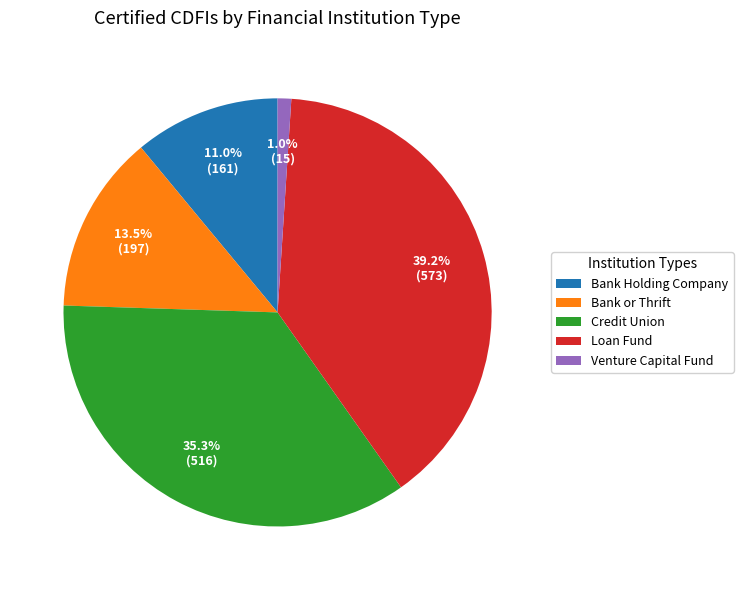

Which category has the biggest portion of the pie?

Loan Fund